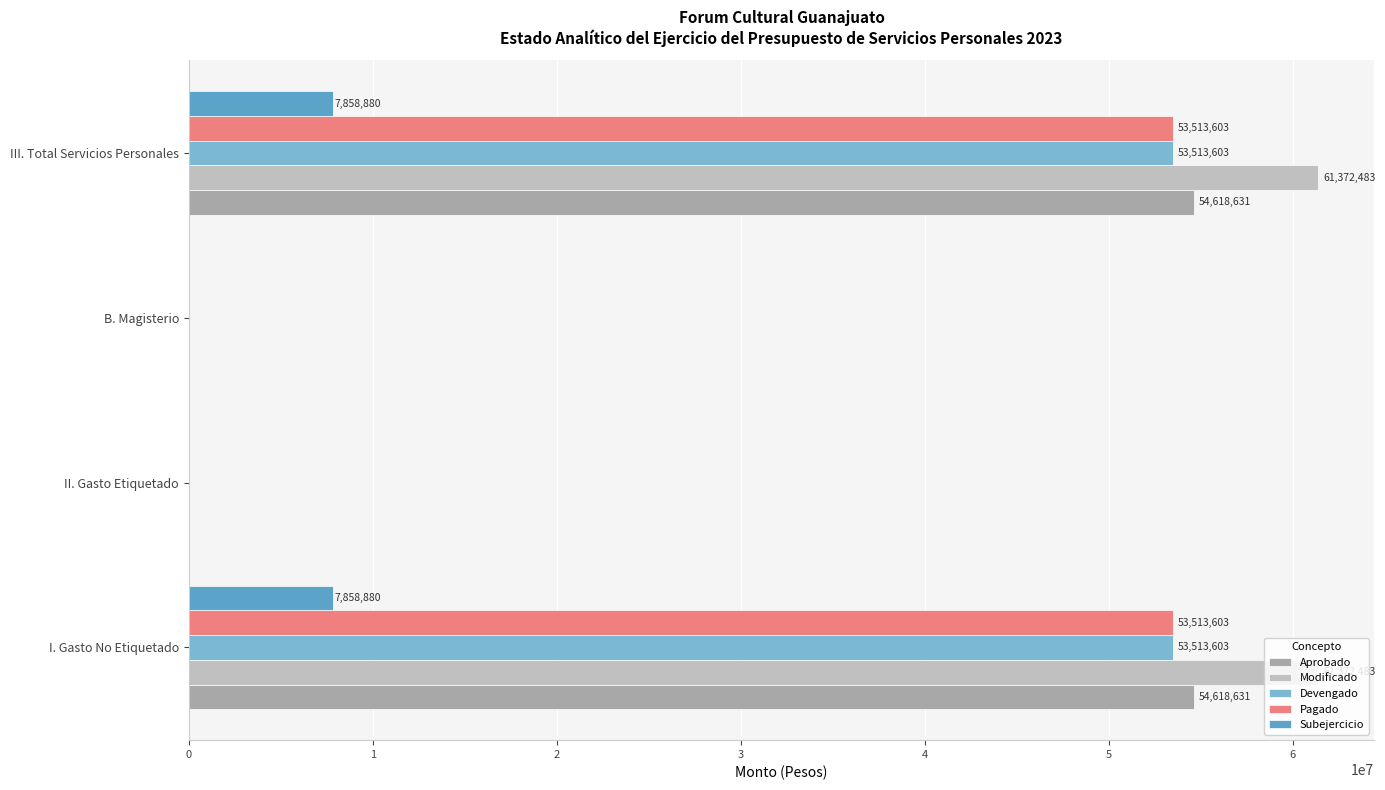

List the labels in order of Subejercicio value, smallest first.

1, 2, 0, 3